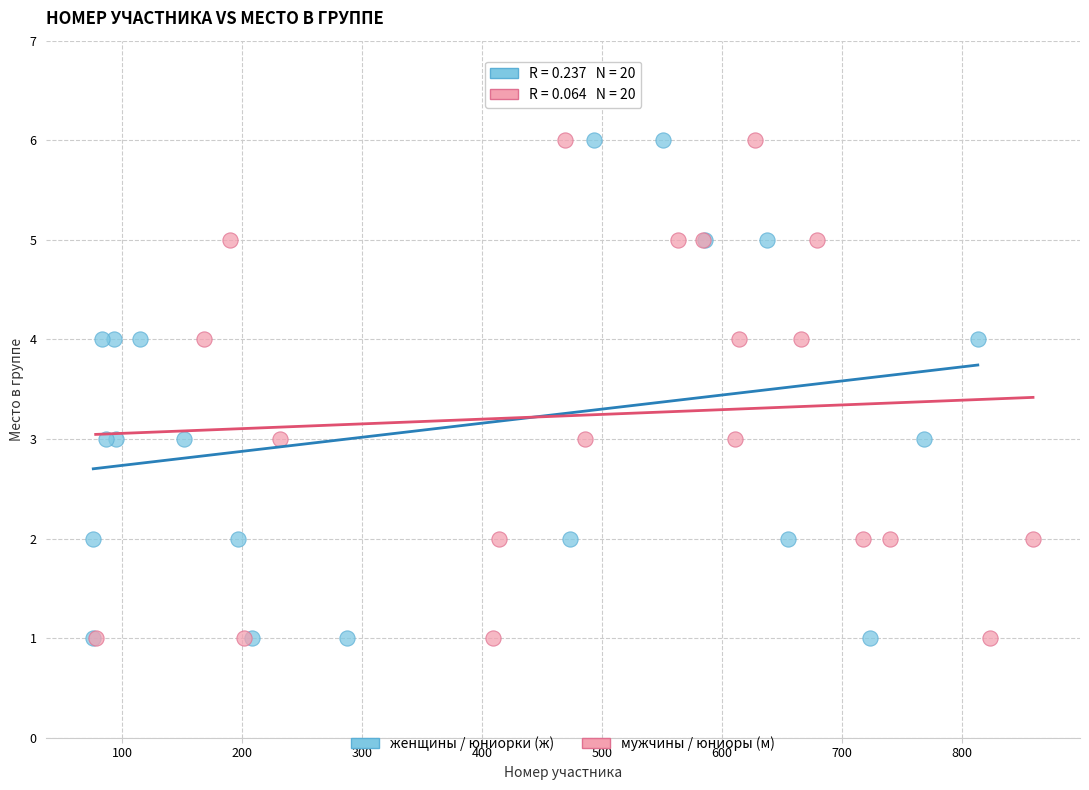

What are all the series names shown in the legend?

женщины / юниорки (ж), мужчины / юниоры (м)